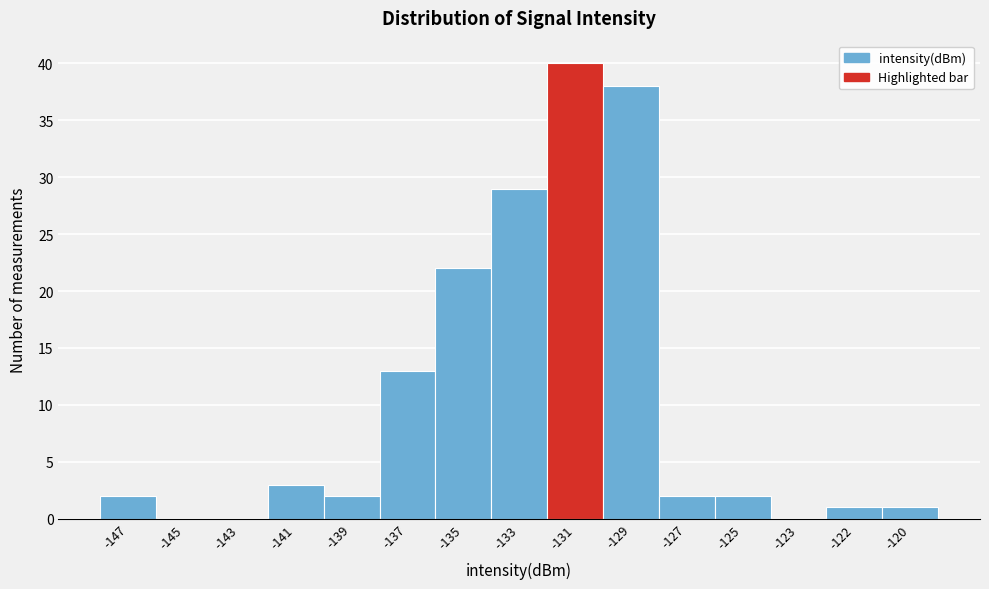

Reading left to right, what are all the values shown in this chart?

-147=2	-145=0	-143=0	-141=3	-139=2	-137=13	-135=22	-133=29	-131=40	-129=38	-127=2	-125=2	-123=0	-122=1	-120=1